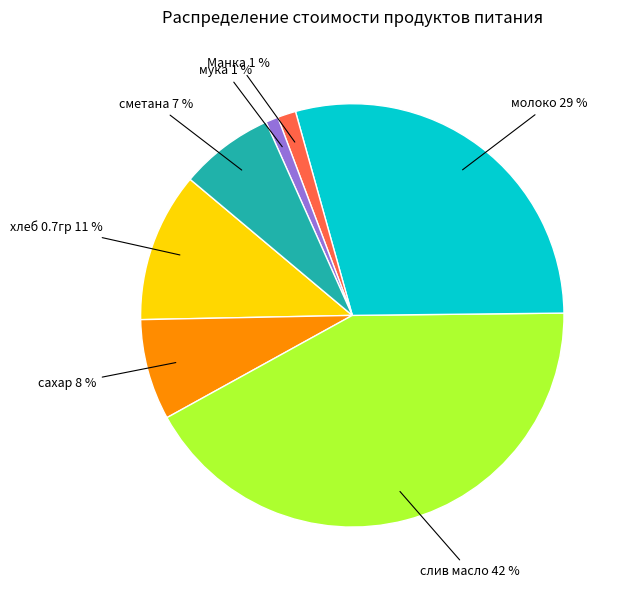

To the nearest percent, what portion does мука represent?

1%